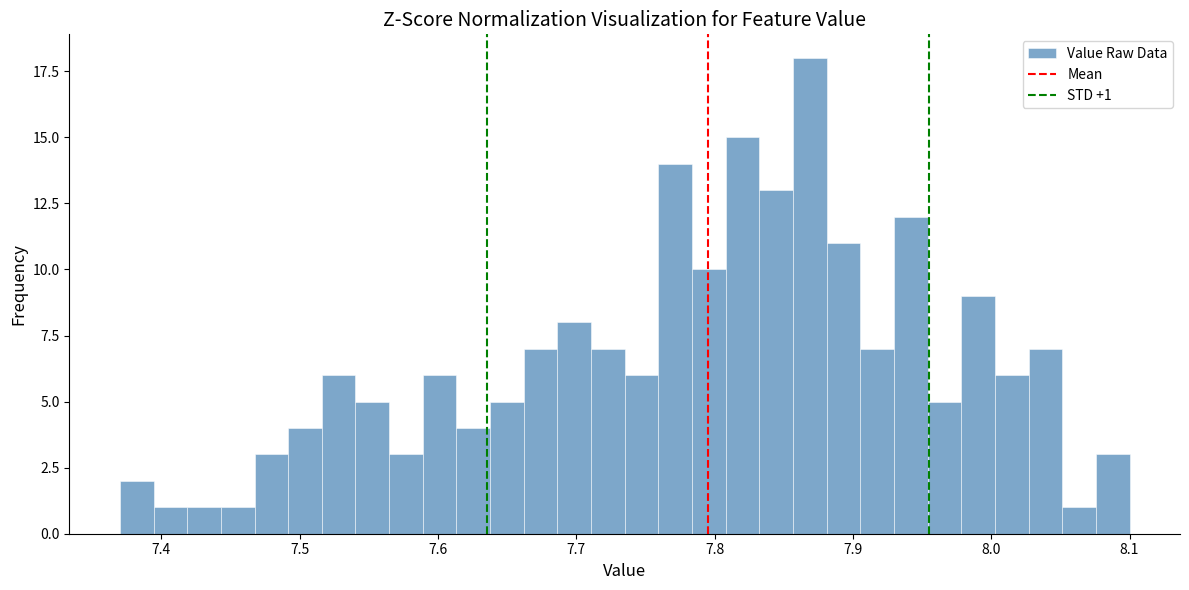

Read against the x-axis, roughly where is the centre of the tallest bar?

7.87